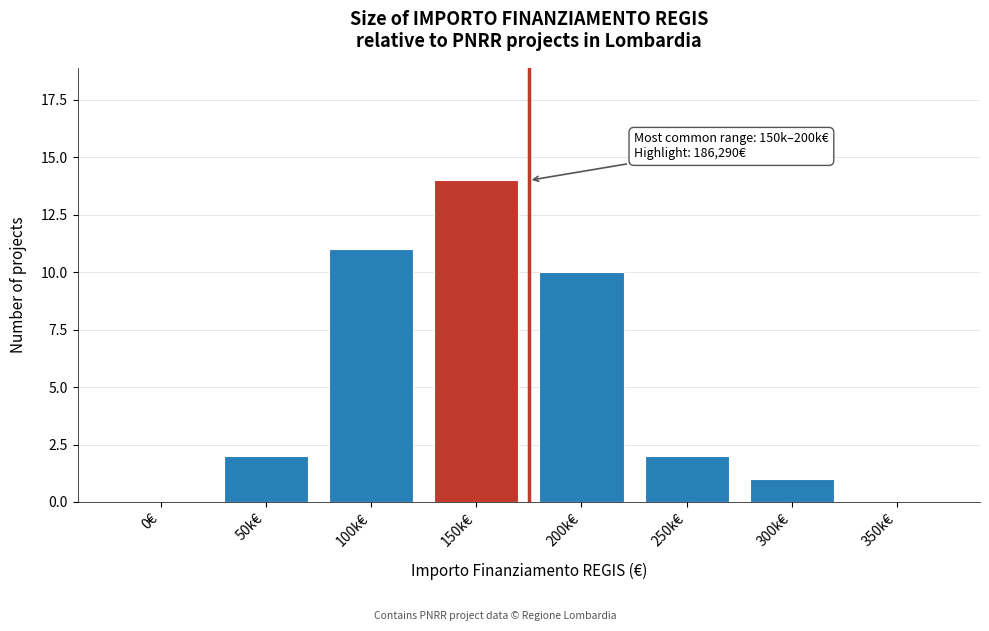

Reading left to right, extract all data points from this chart.

0€=0	50k€=2	100k€=11	150k€=14	200k€=10	250k€=2	300k€=1	350k€=0